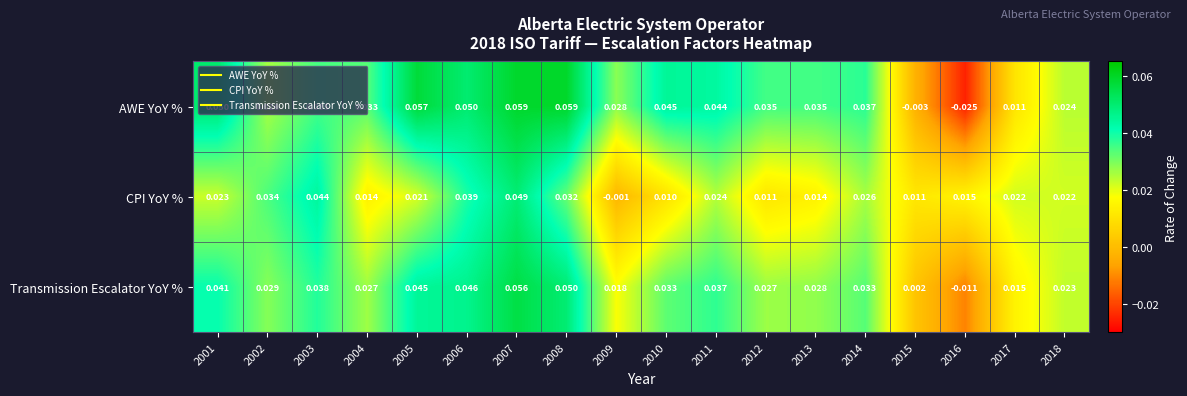

At which category does the chart reach its minimum across all series?

2016